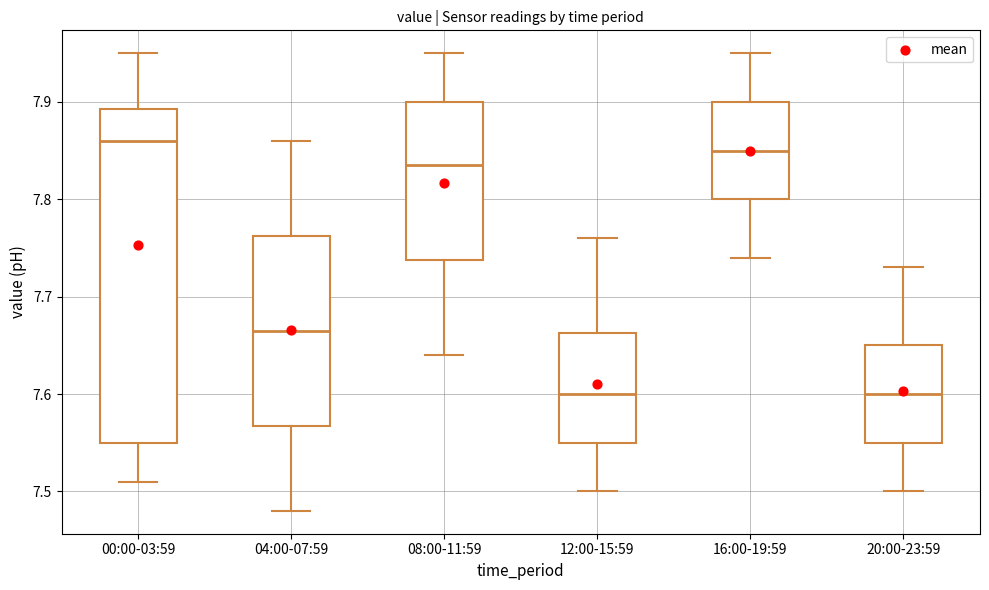

Where is the upper edge of the box for 08:00-11:59 on the y-axis? The values are not printed on the chart, so give them approximately, as read against the axis.

7.90